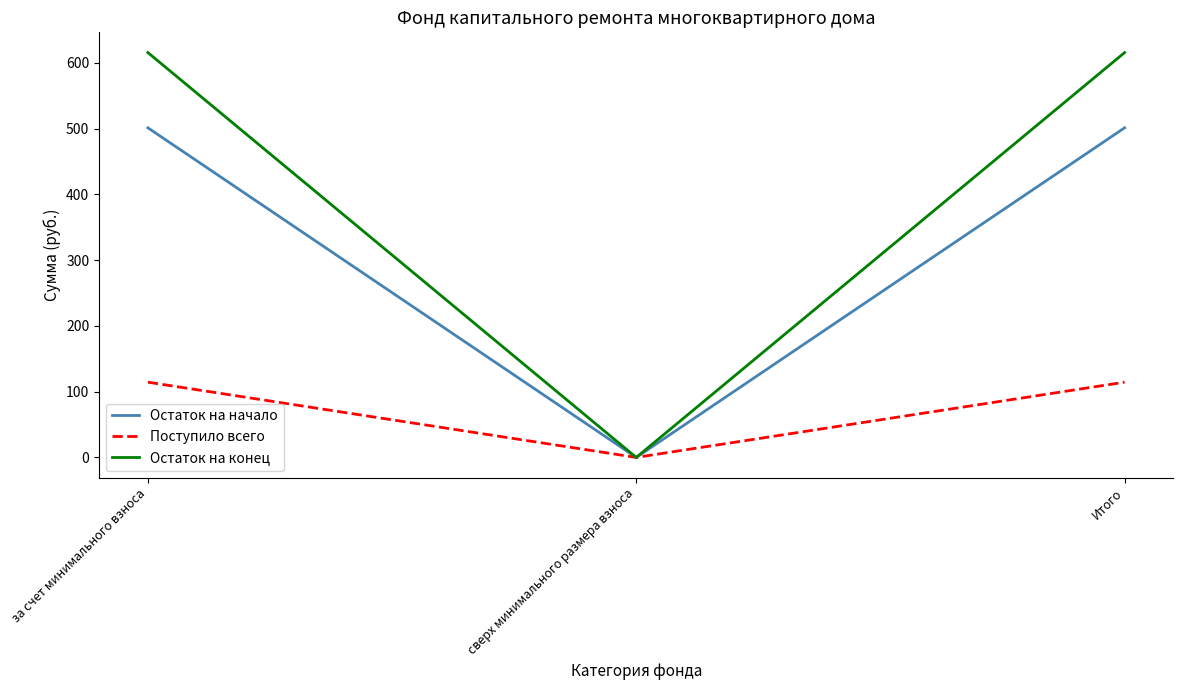

How many lines are shown in the chart?

3